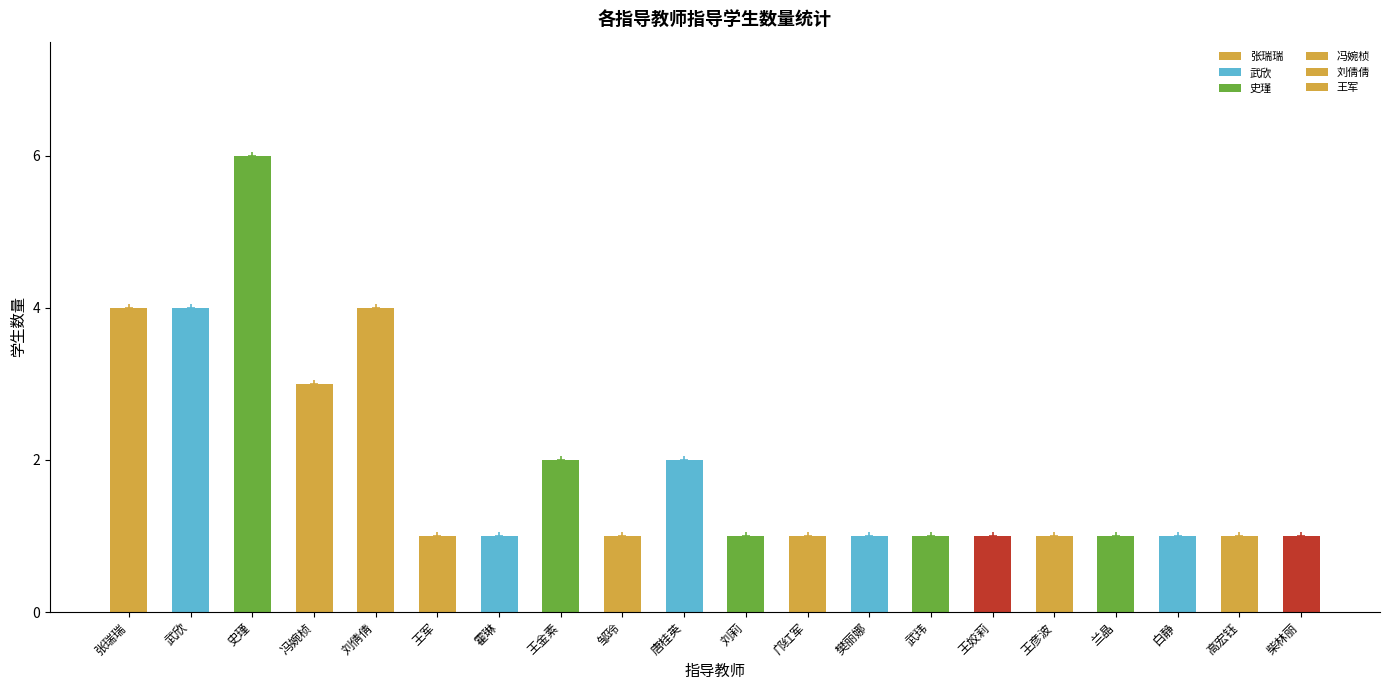

What is the change in value from 刘倩倩 to 柴林丽?

-3